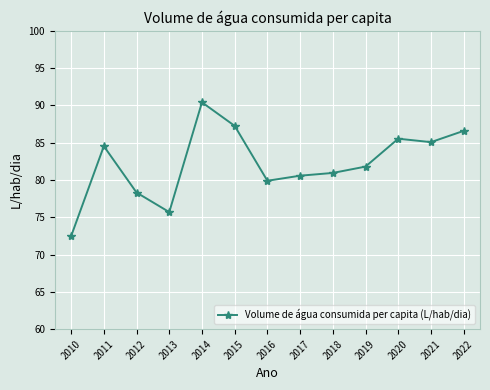

Where is the data nearest to the value 81?

2018